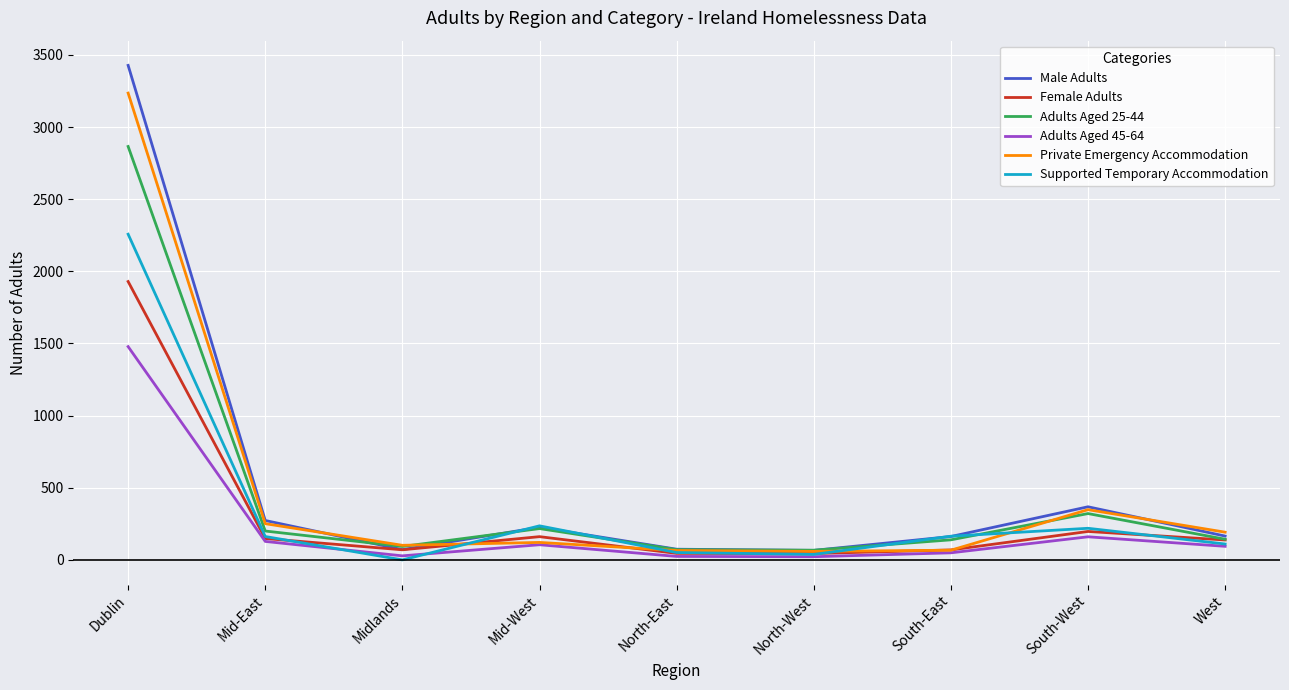

Is the value of Adults Aged 25-44 at Dublin greater than the value of Female Adults at Mid-East?

Yes